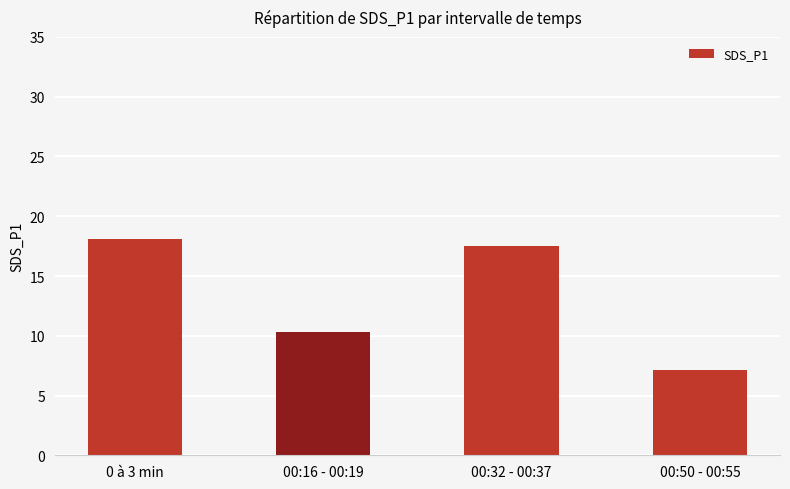

What is the smallest value displayed?

7.1